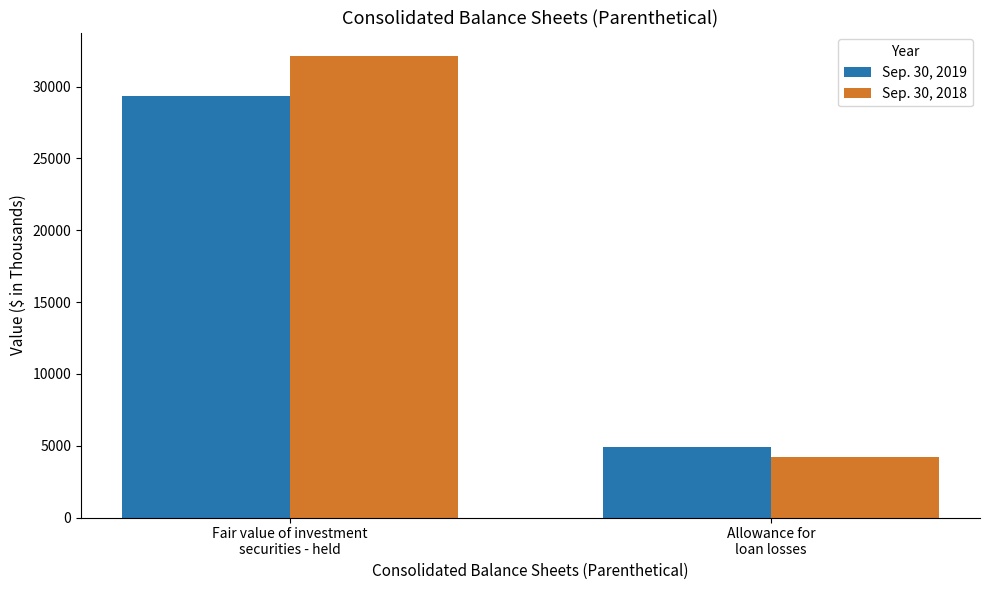

At which label does Sep. 30, 2019 reach its peak?

Fair value of investment
securities - held